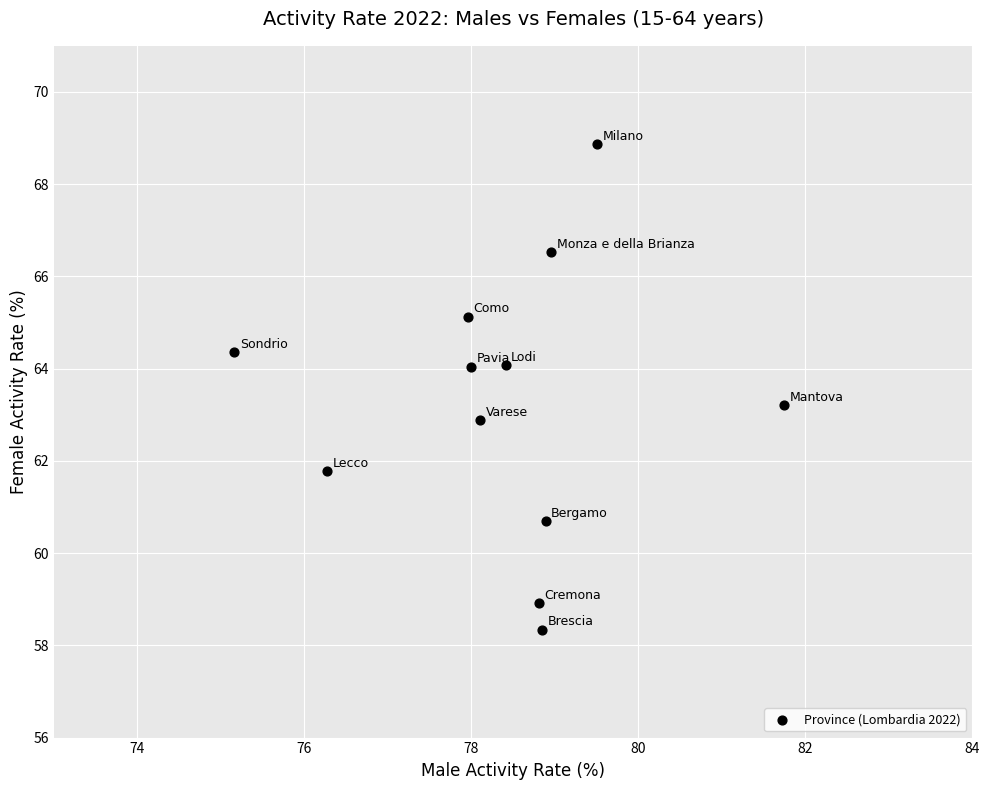

What is the range of X values (max minus min)?

6.6